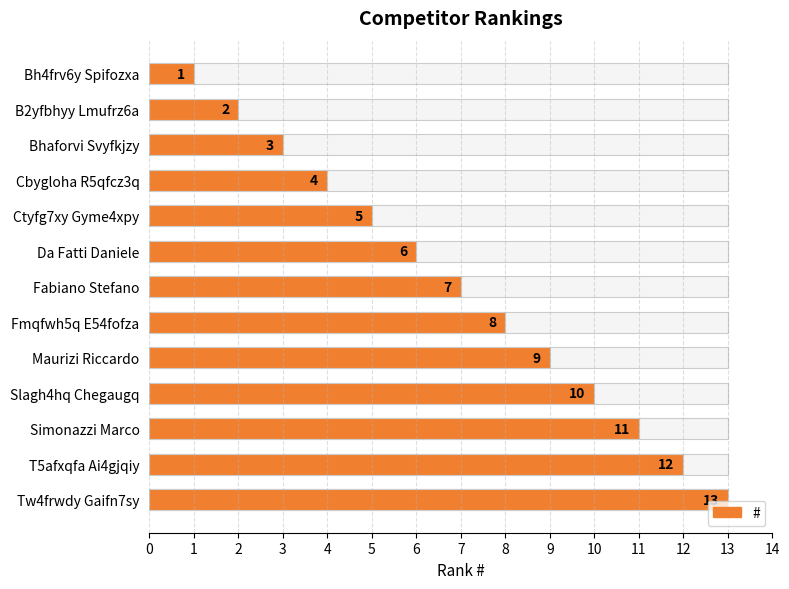

What is the value of the 13th bar from the left?

13